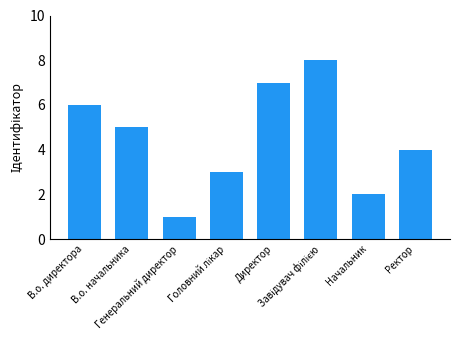

The chart shows a value of 2 at В.о. начальника. True or false?

False